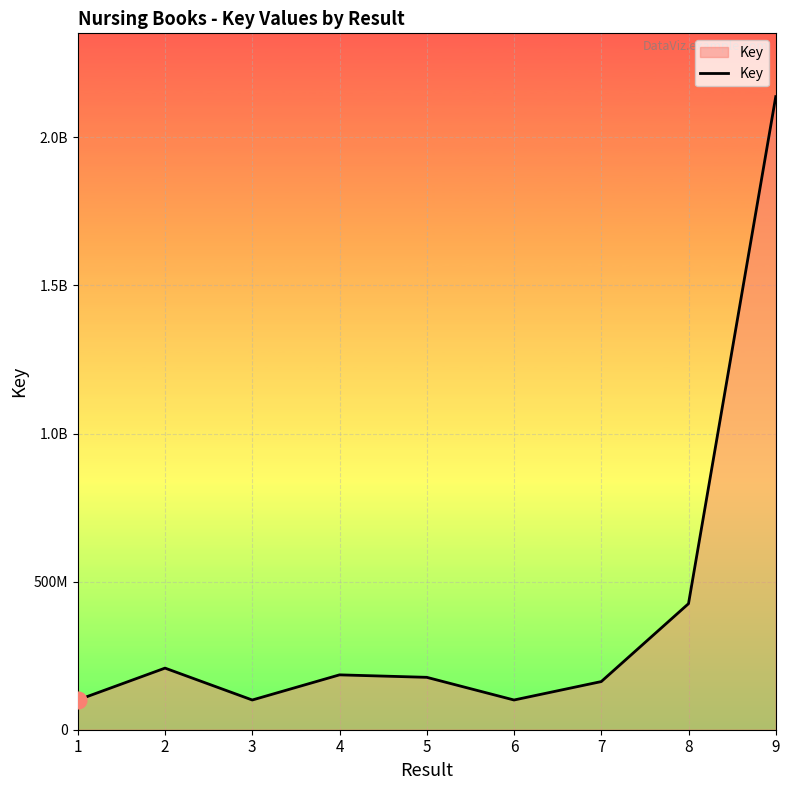

Is this an area chart (filled region under the line)?

Yes